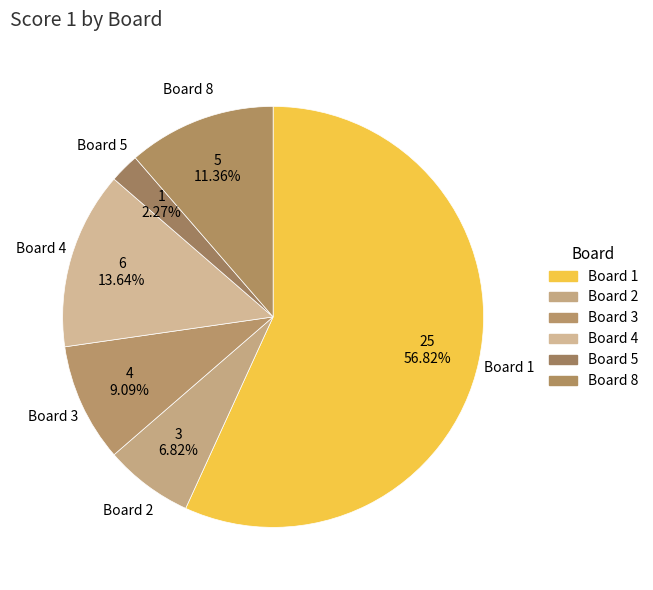

What percentage is the Board 3 slice, to the nearest percent?

9%